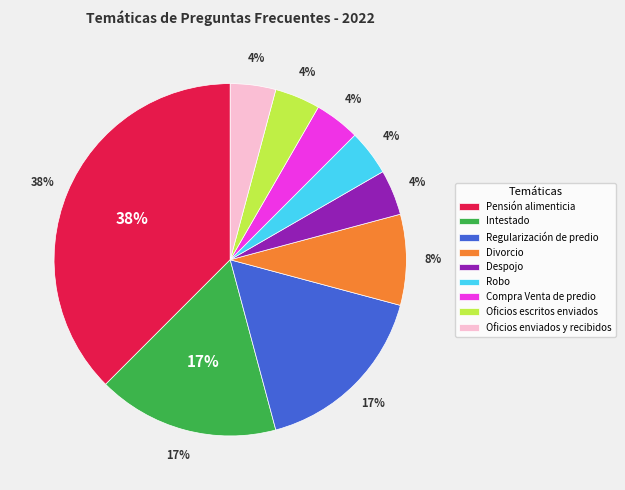

Combined, what portion of the pie is Robo and Pensión alimenticia?

41.7%